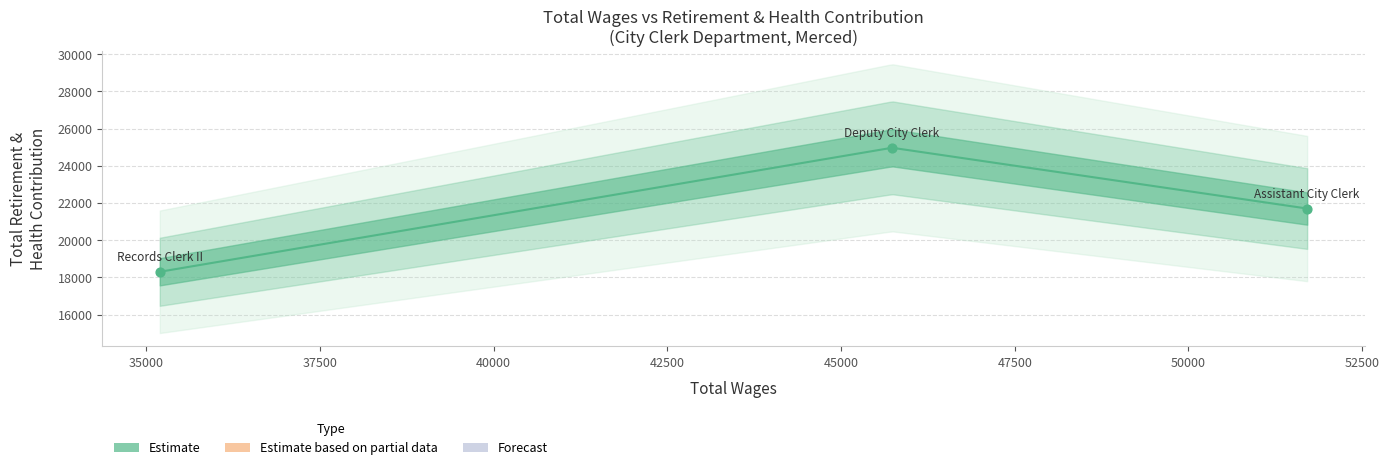

What is the ratio of the value at Records Clerk II to the value at Deputy City Clerk?

0.7